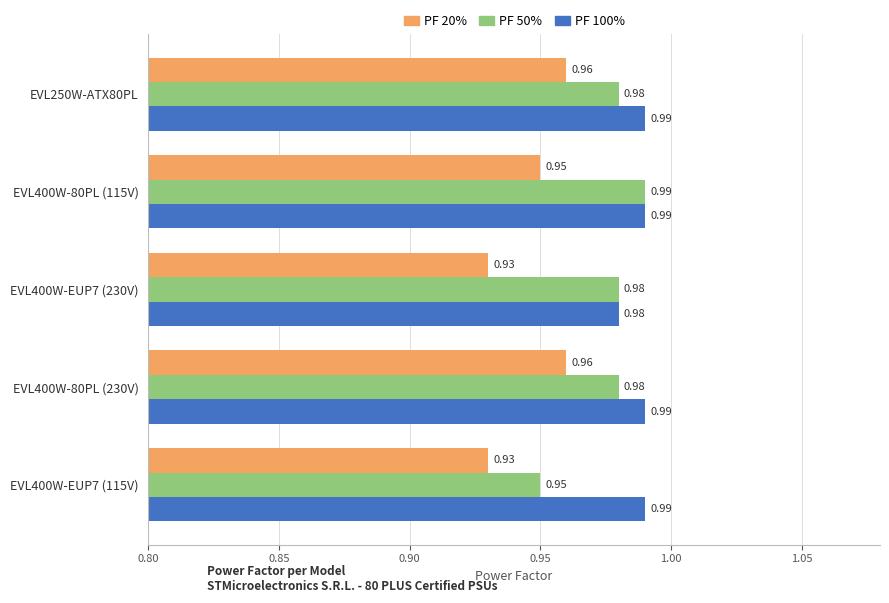

Which series changed the most between EVL400W-EUP7 (230V) and EVL400W-80PL (230V)?

PF 20%